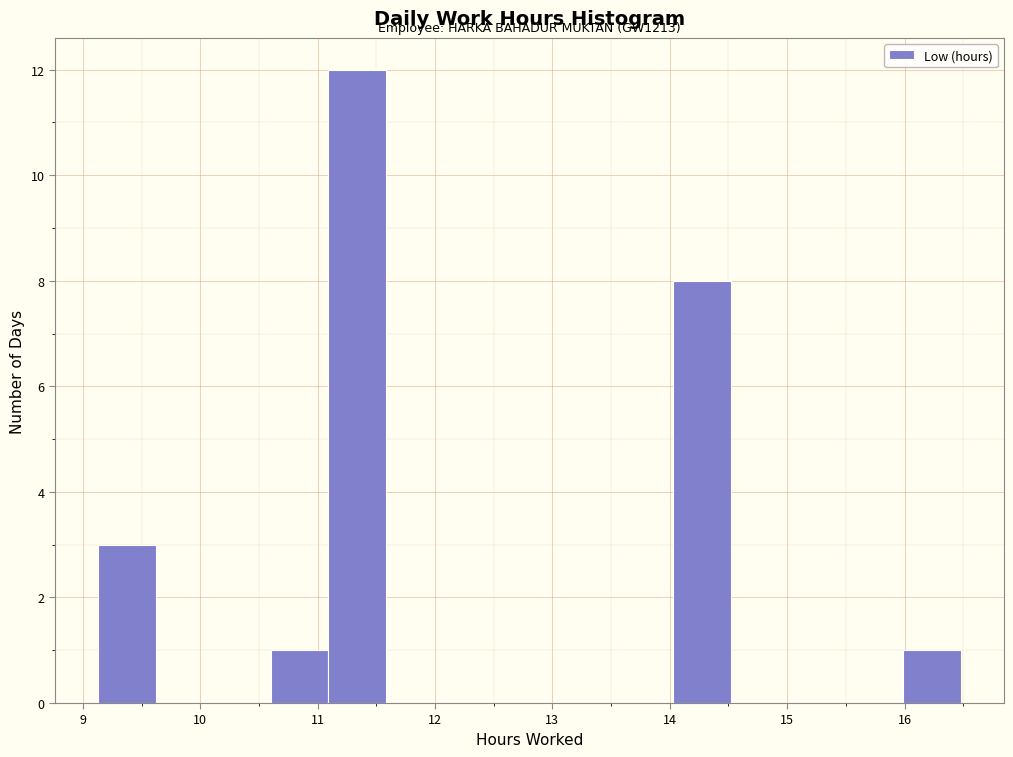

Over which range of the x-axis is the bar tallest?

11.09 to 11.58